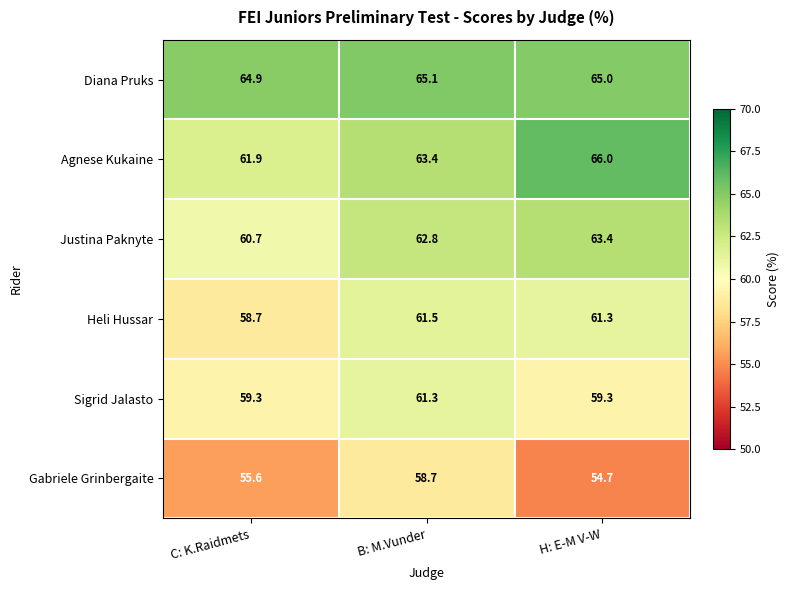

Which series has the largest total across all categories?

Diana Pruks